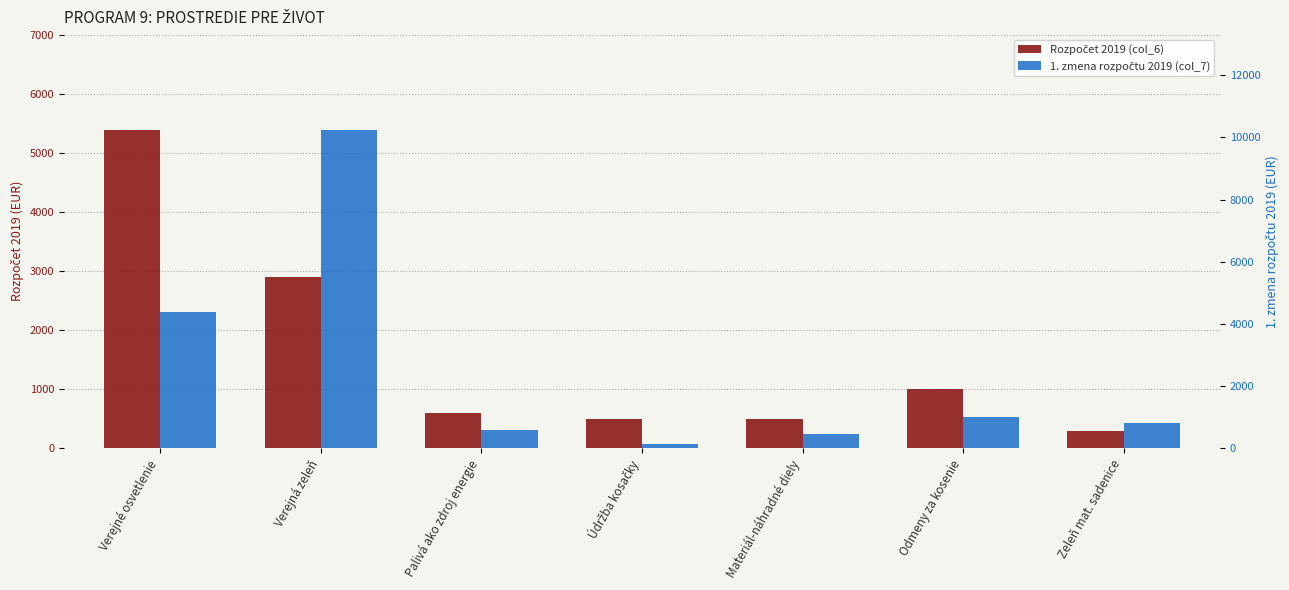

The 1. zmena rozpočtu 2019 (col_7) series shows 243 at Palivá ako zdroj energie. True or false?

False